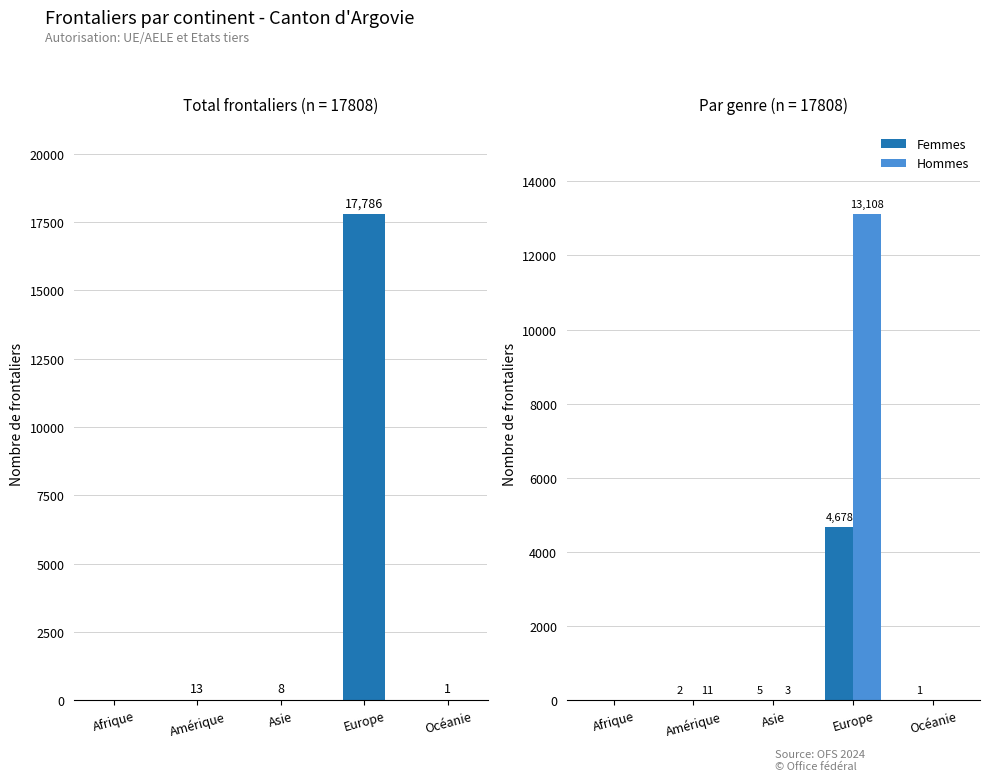

Is it true that Femmes equals 7629 at Europe?

False